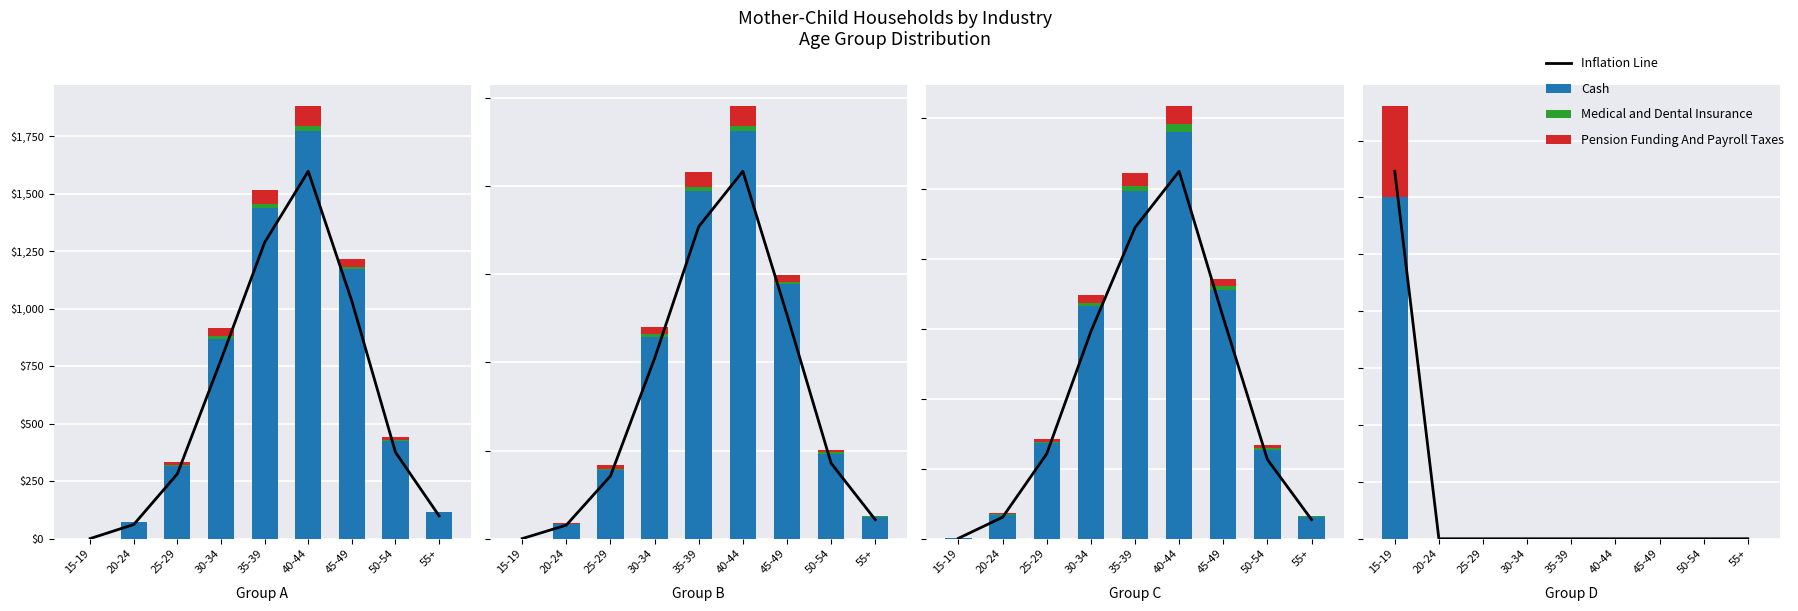

At which label does Pension Funding And Payroll Taxes reach its peak?

15-19